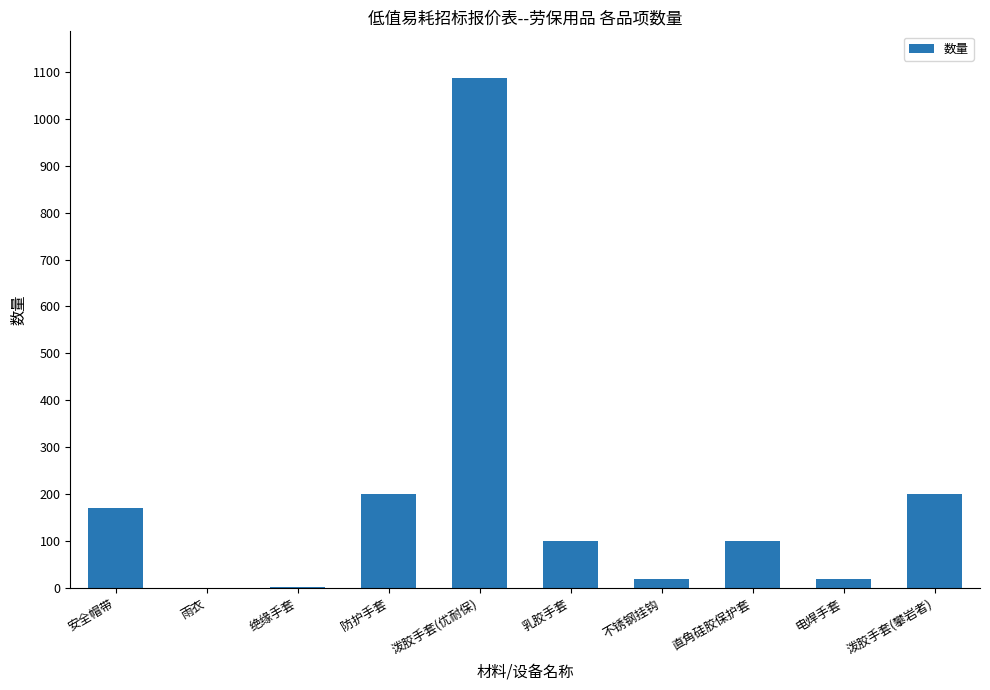

The value at 直角硅胶保护套 is 100. True or false?

True